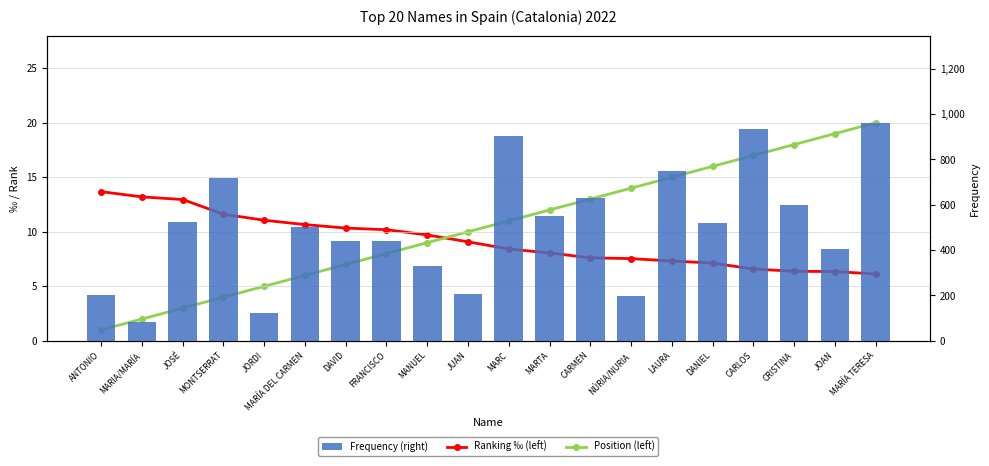

Is it true that Frequency (right) equals 372.2 at MARTA?

False